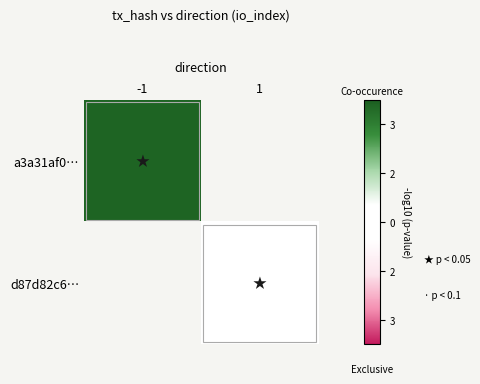

The value of d87d82c6… at 1 is 21.0. True or false?

True